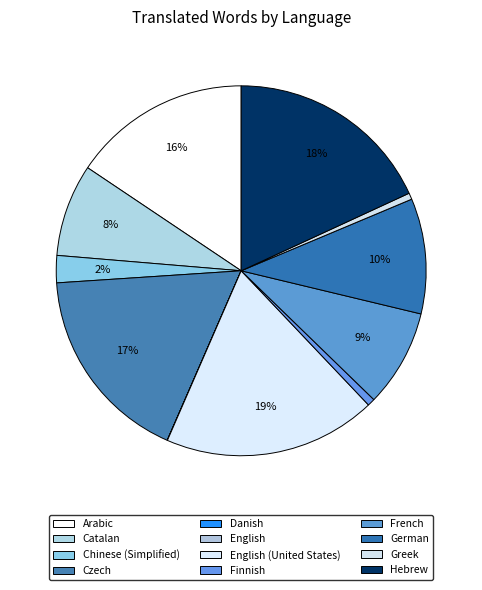

True or false: Hebrew accounts for 24% of the total.

False